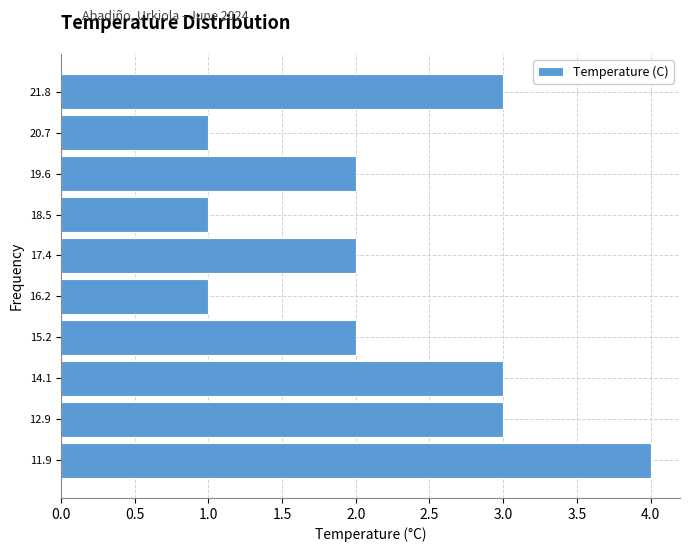

Reading bottom to top, transcribe this chart: for each bar, give the range it covers on the y-axis and its length. Neither the bar edges nor the lengths are printed on the chart, so give them approximately, as read against the axes.

11.3 to 12.4: 4
12.4 to 13.5: 3
13.5 to 14.6: 3
14.6 to 15.7: 2
15.7 to 16.8: 1
16.8 to 17.9: 2
17.9 to 19.0: 1
19.0 to 20.1: 2
20.1 to 21.2: 1
21.2 to 22.3: 3